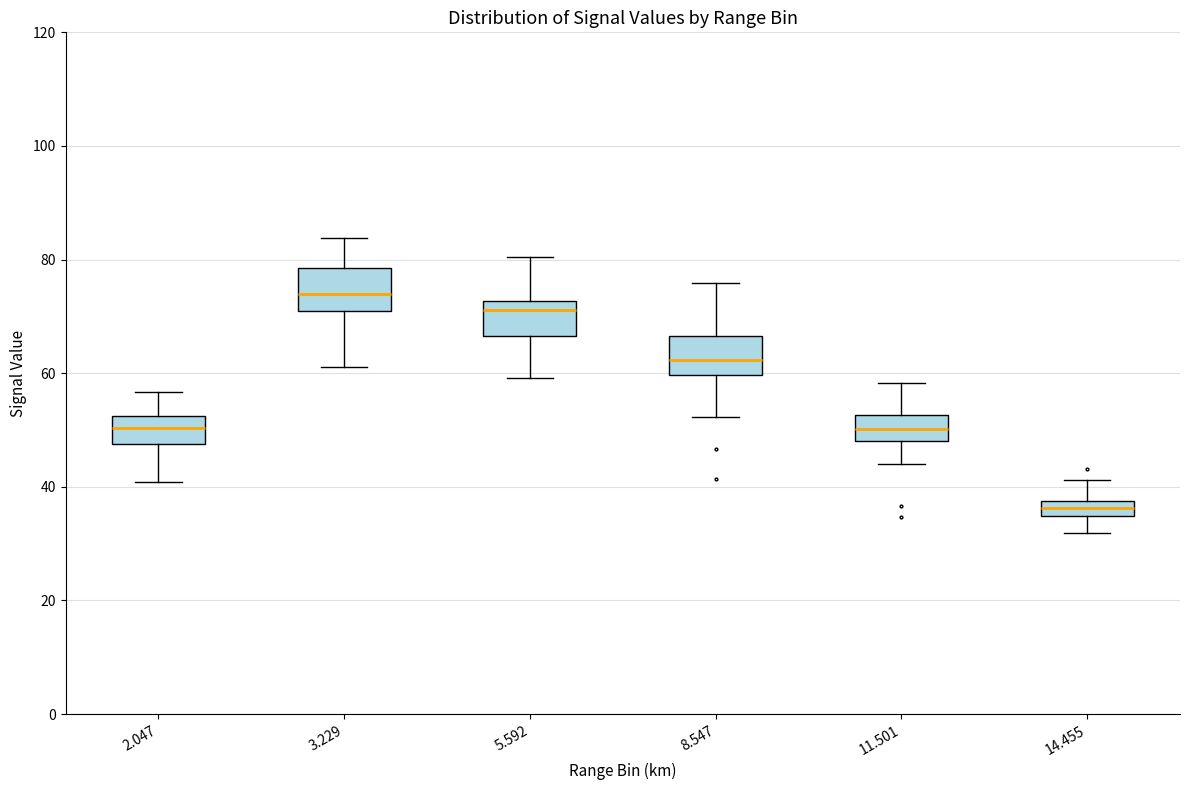

Which box's median line is the lowest?

14.455